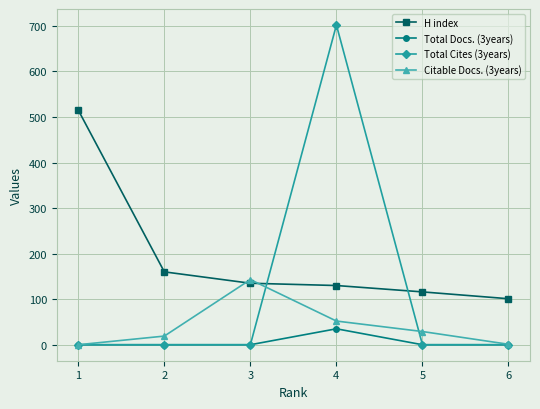

The Total Cites (3years) series shows 0 at 1. True or false?

True